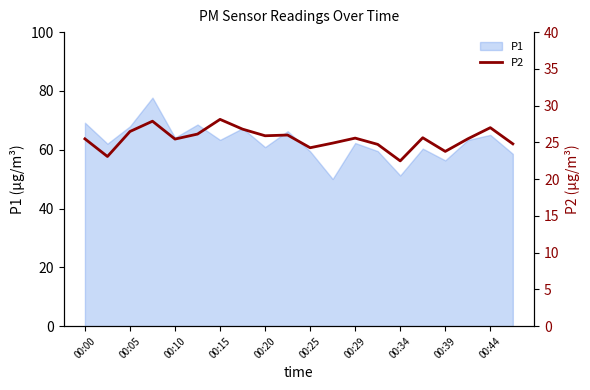

What is the difference between the maximum and minimum values?

5.6